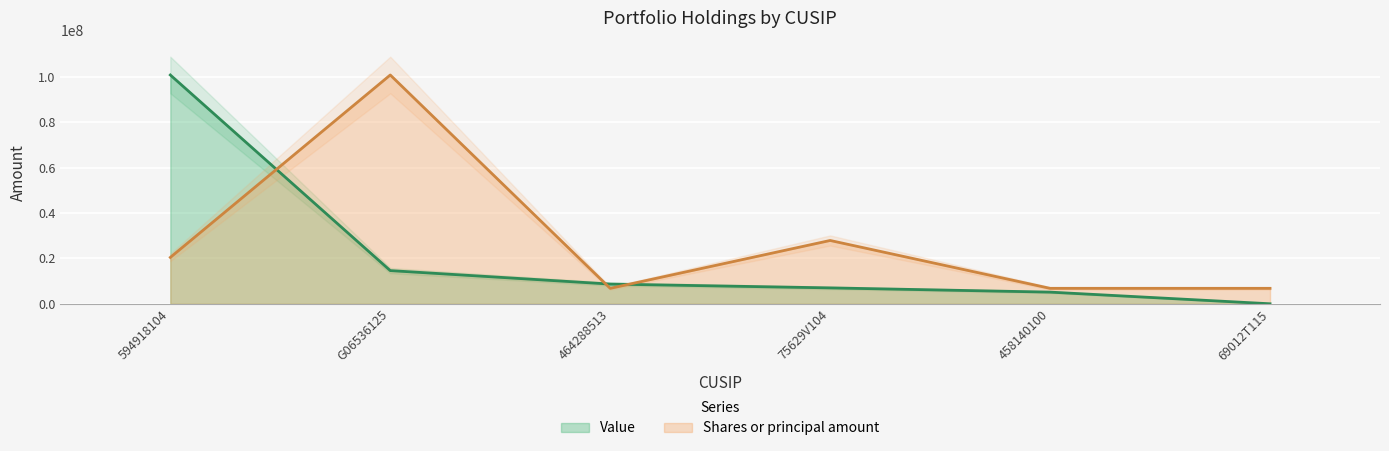

What is the label of the 1st point from the left?

594918104